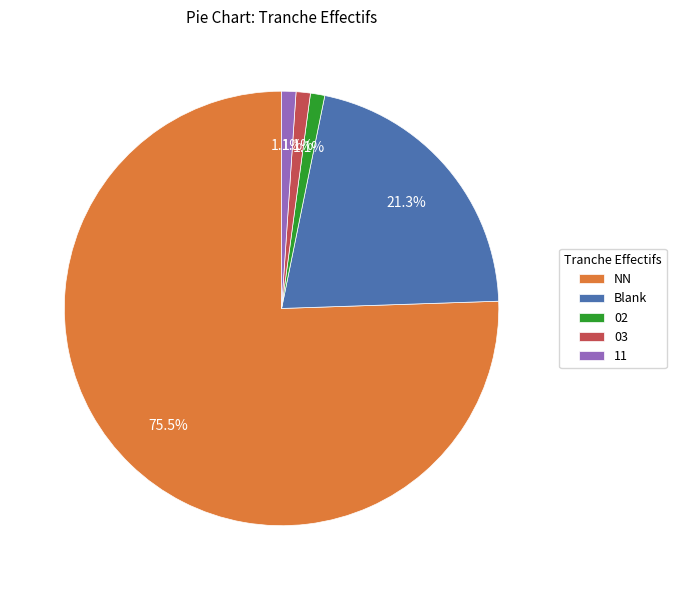

What is the largest slice in the pie chart?

NN